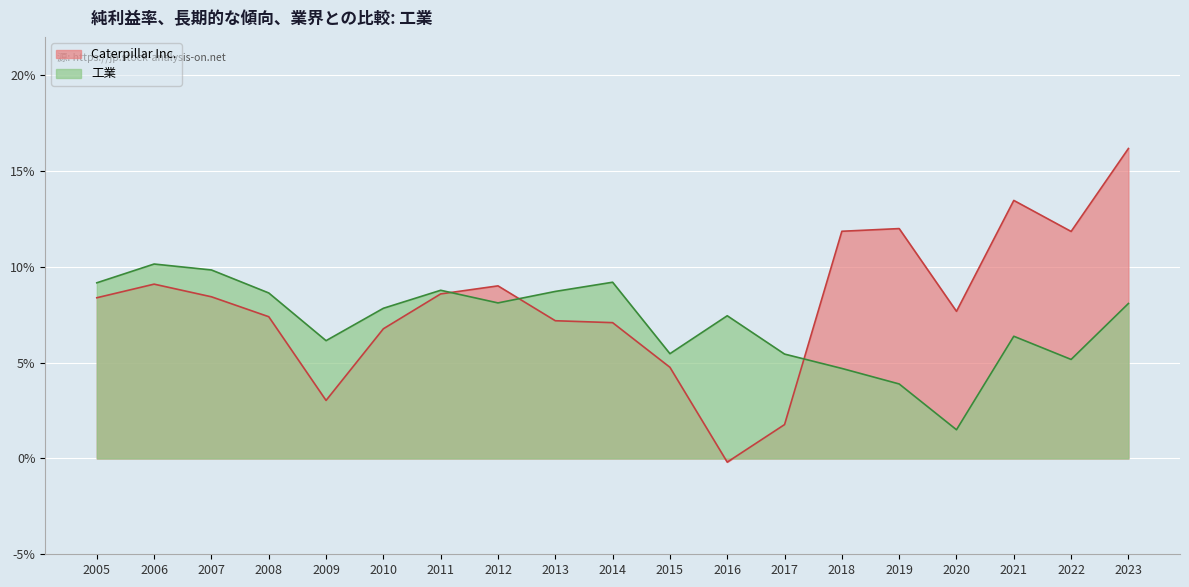

What is the total value across all series at 2018?

0.2